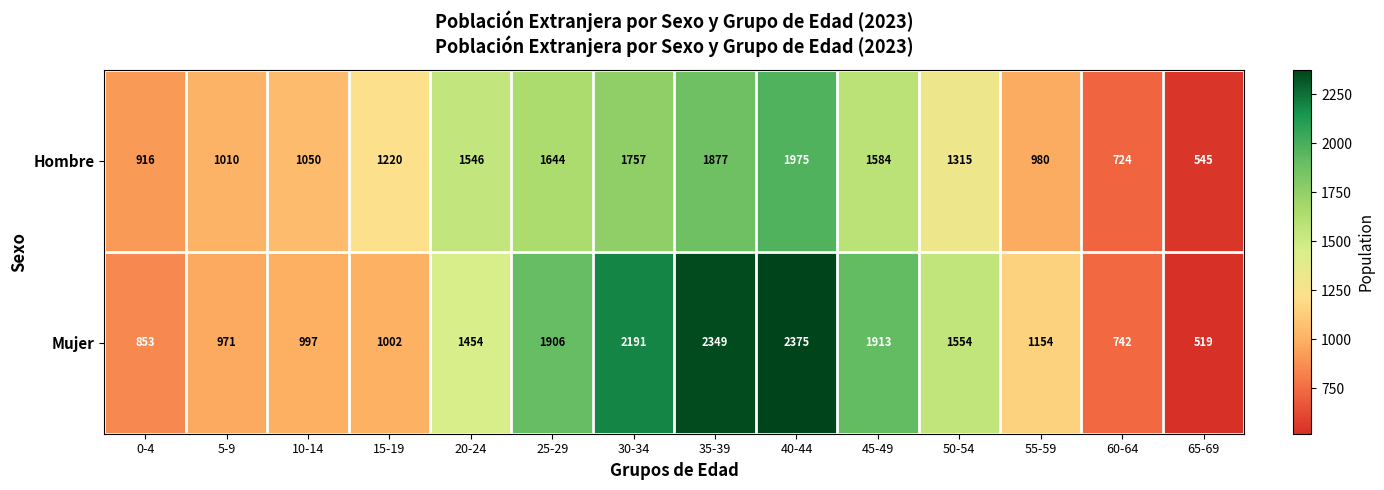

The value of Hombre at 5-9 is 1010. True or false?

True